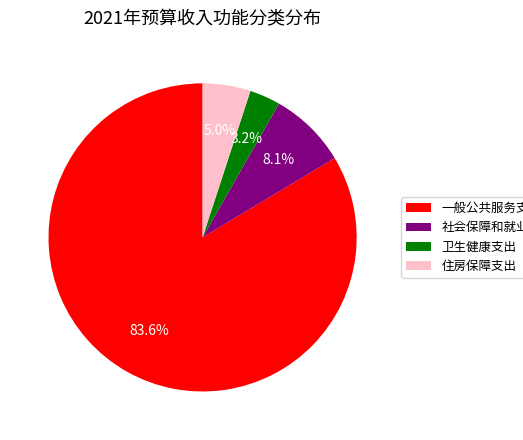

What percentage is the 住房保障支出 slice, to the nearest percent?

5%